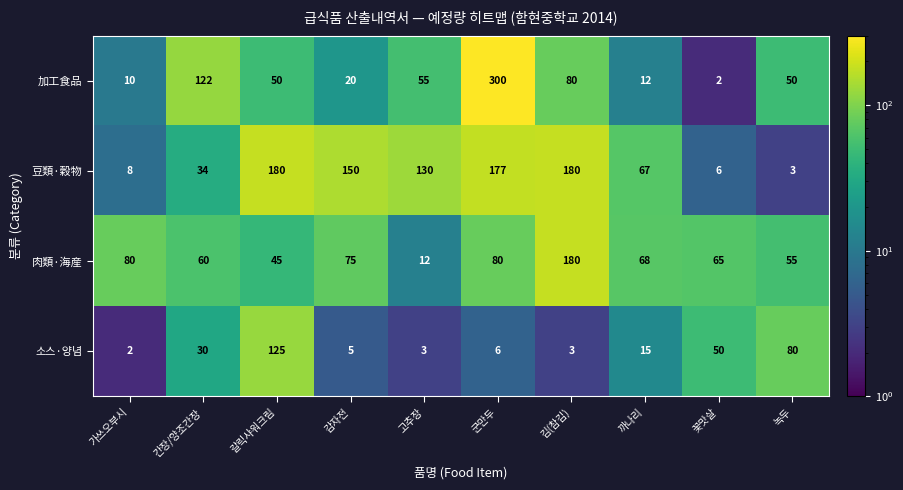

What is the difference between the maximum and minimum values in the 豆類·穀物 series?

177